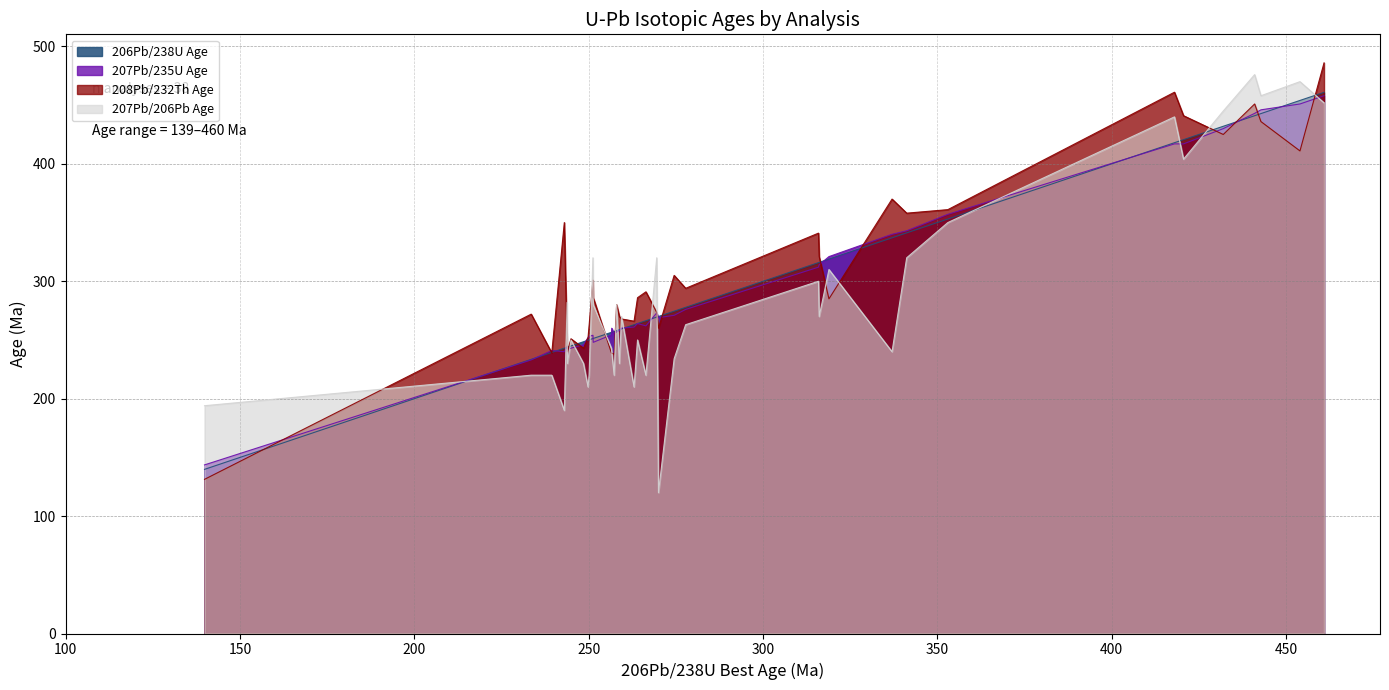

Between LYH196-82 and LYH196-65, which is larger?

LYH196-82